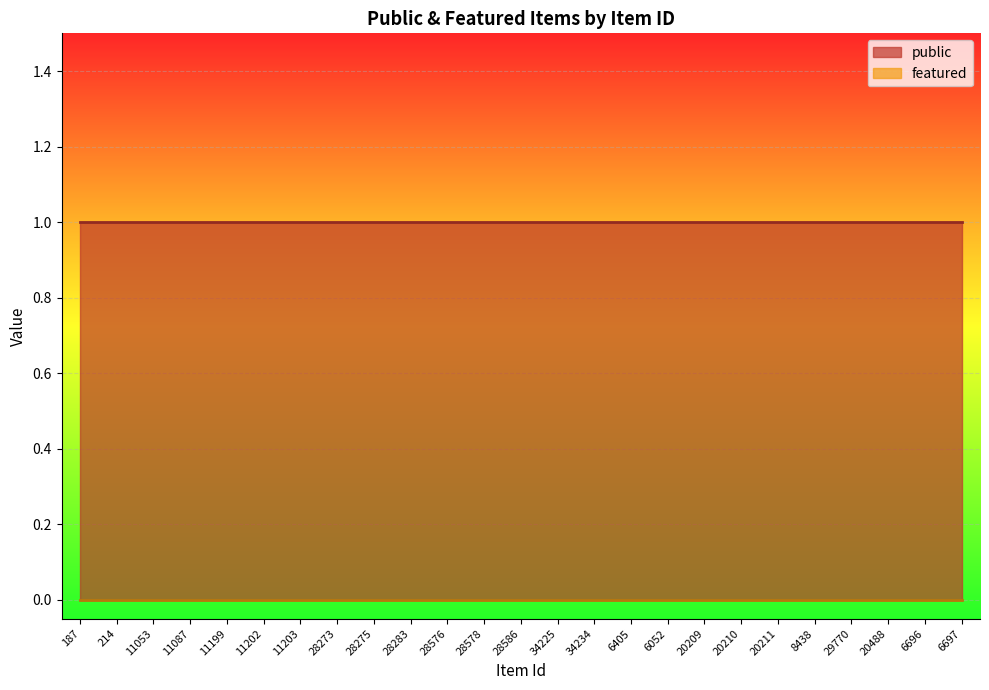

Which series has the largest range (max minus min)?

public